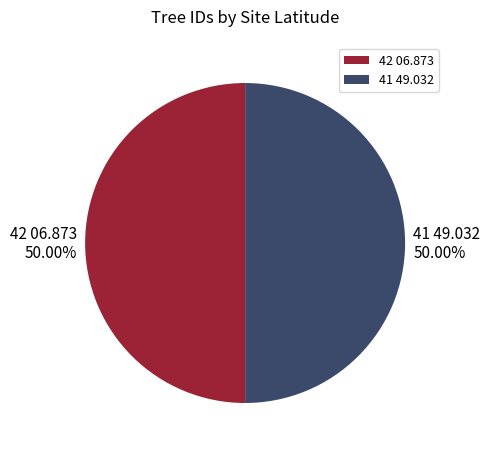

Combined, do 41 49.032 and 42 06.873 account for over 50%?

Yes